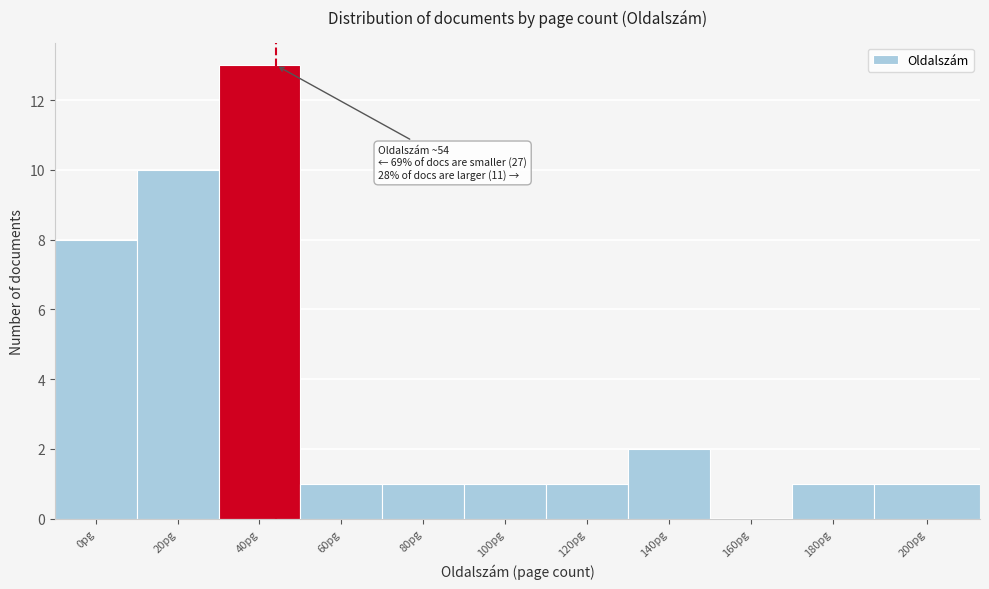

Reading right to left, what are all the values shown in this chart?

200pg=1	180pg=1	160pg=0	140pg=2	120pg=1	100pg=1	80pg=1	60pg=1	40pg=13	20pg=10	0pg=8